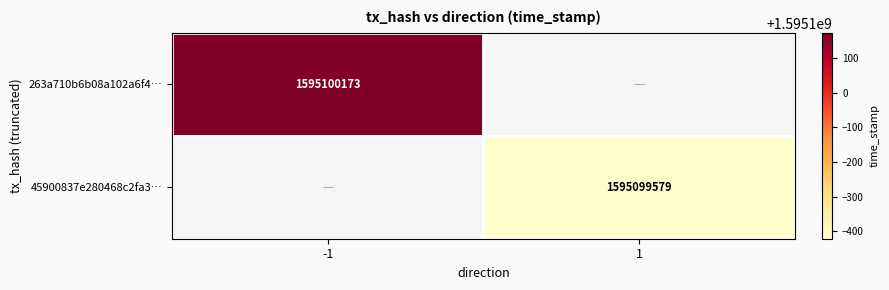

The 45900837e280468c2fa3… series shows 701378087 at 1. True or false?

False